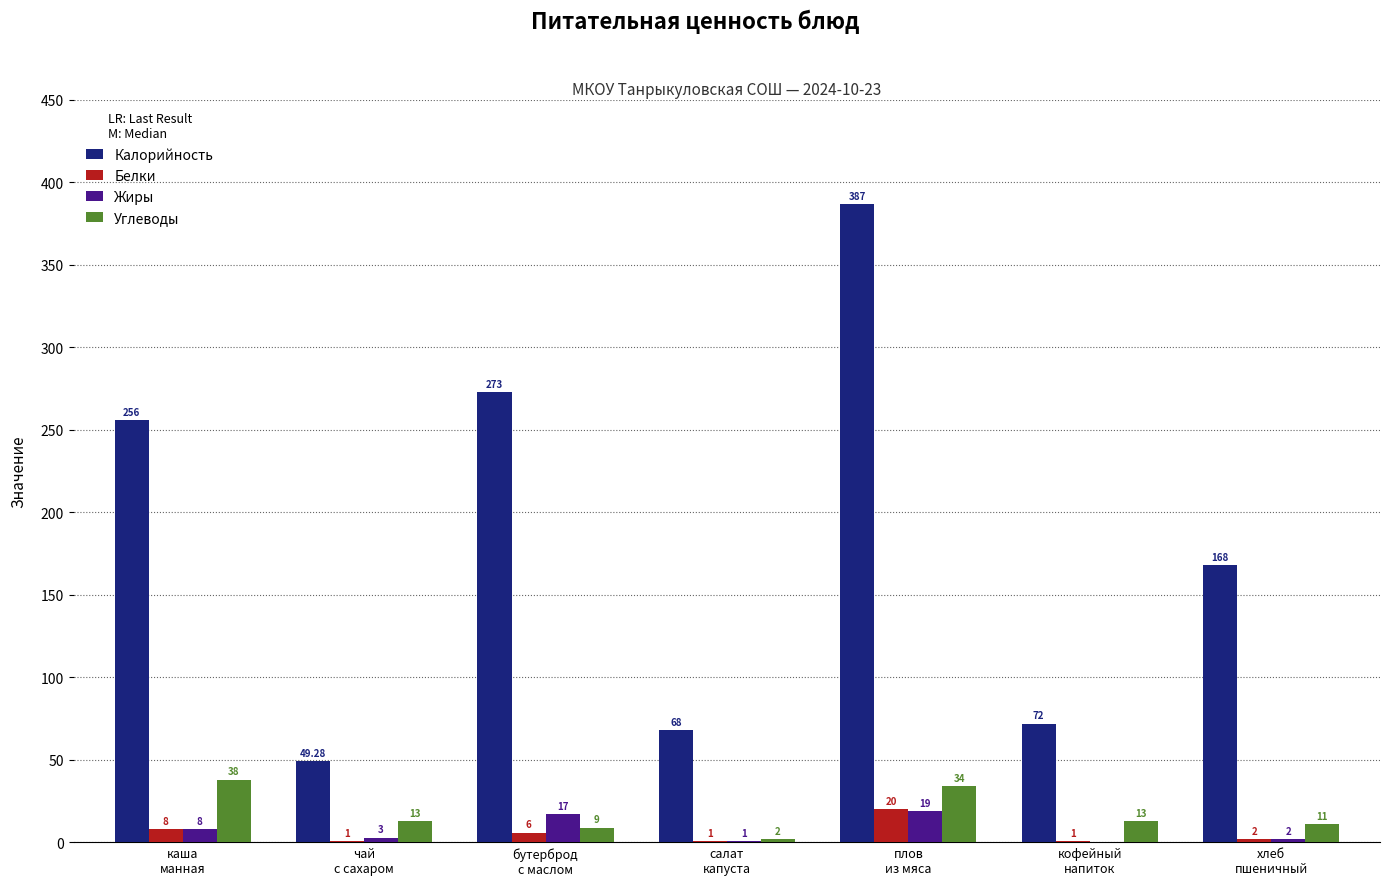

What is the sum of all Белки values?

39.0